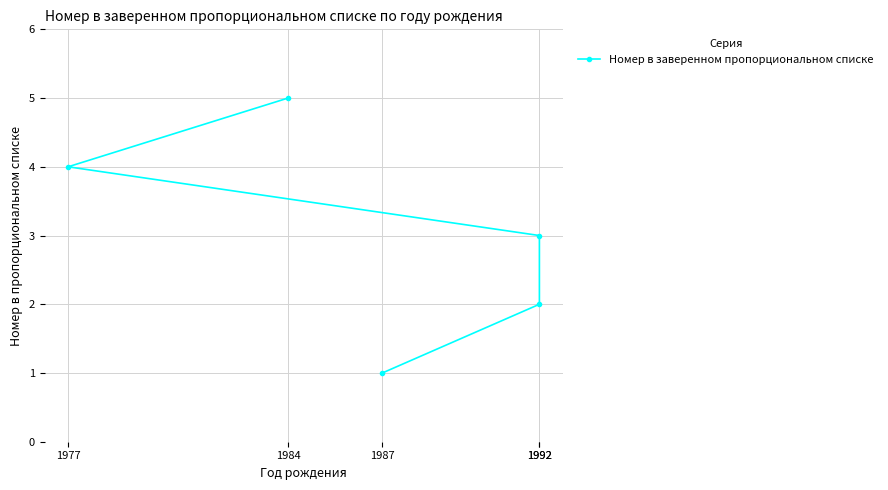

How many lines are shown in the chart?

1